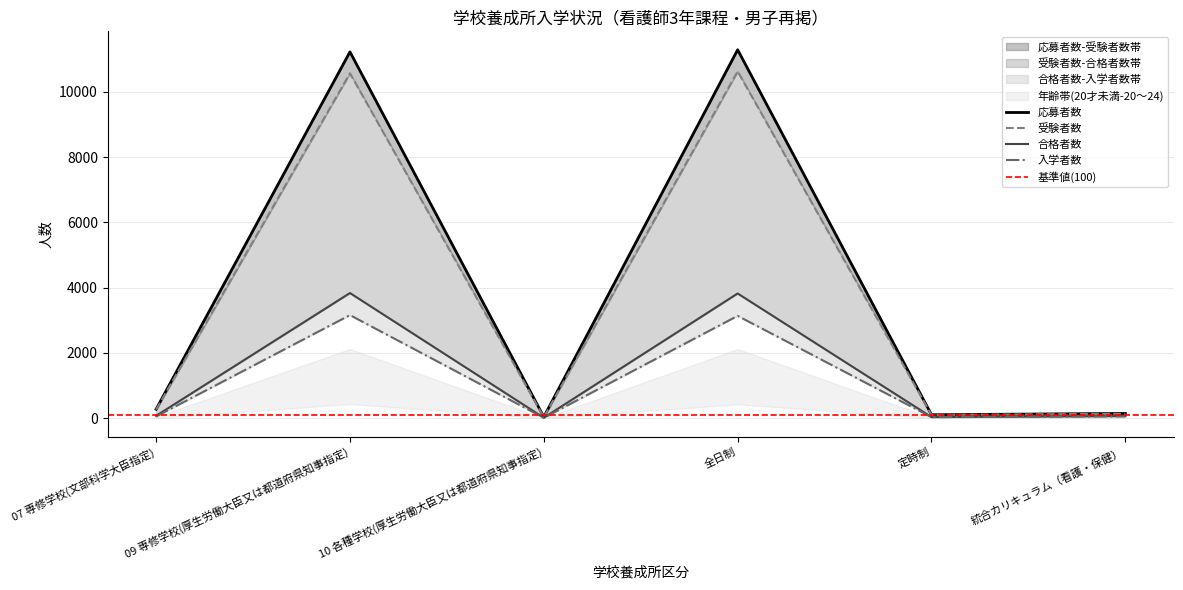

Is it true that 入学者数 equals 3161 at 09 専修学校(厚生労働大臣又は都道府県知事指定)?

True